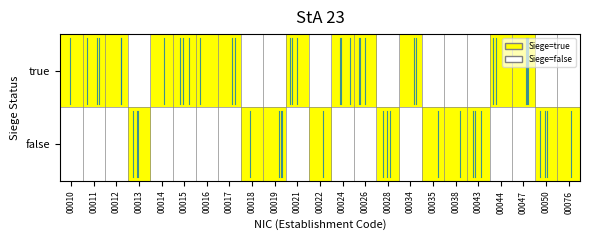

What is the total value across all series at 00018?

1